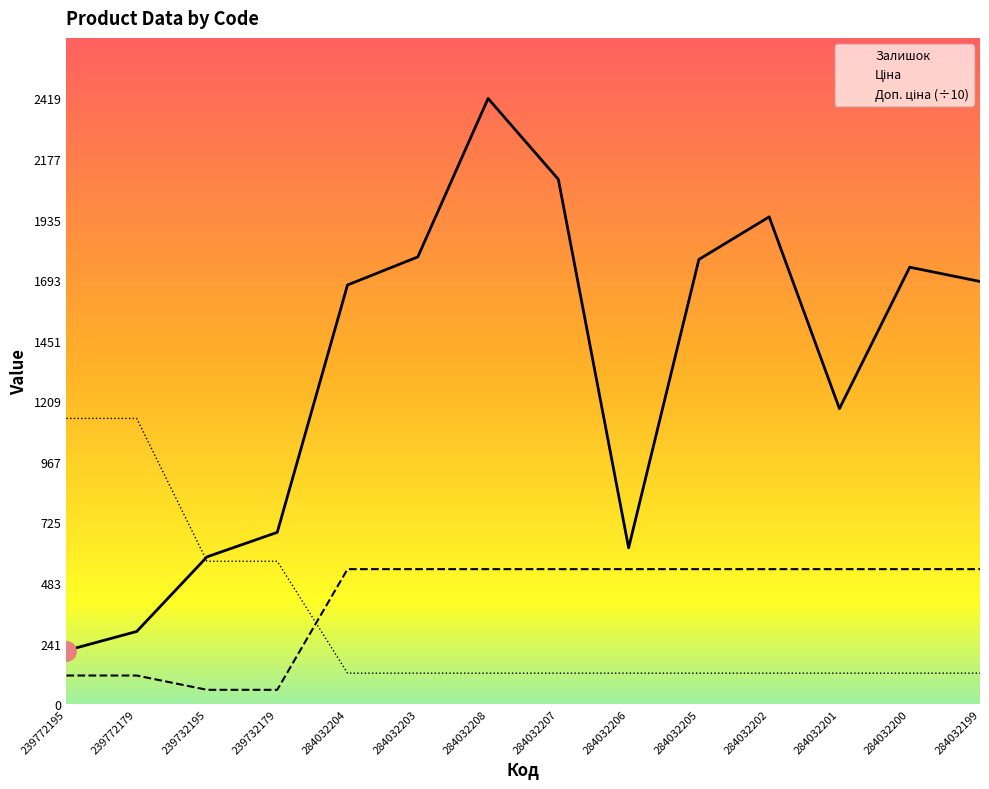

What is the sum of the Ціна values at 284032208 and 284032207?

1078.0